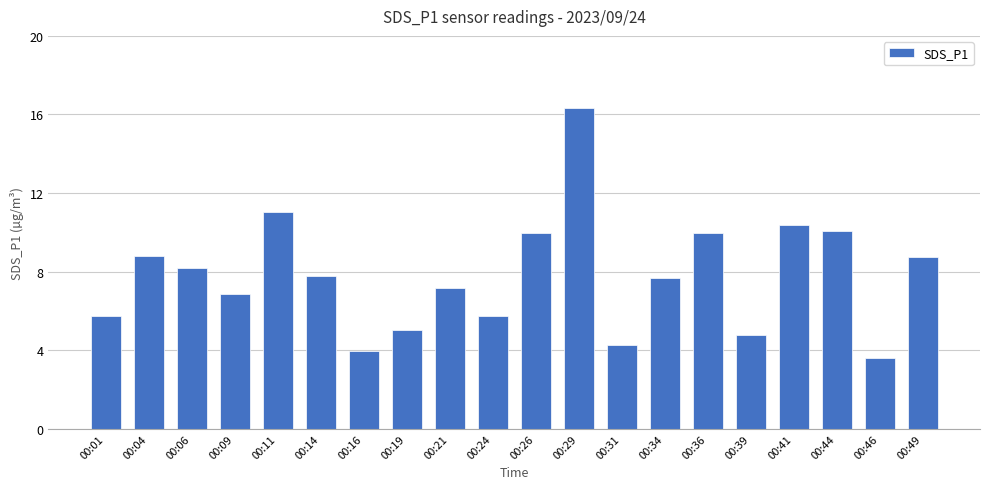

What is the value of the 11th bar from the left?

10.0